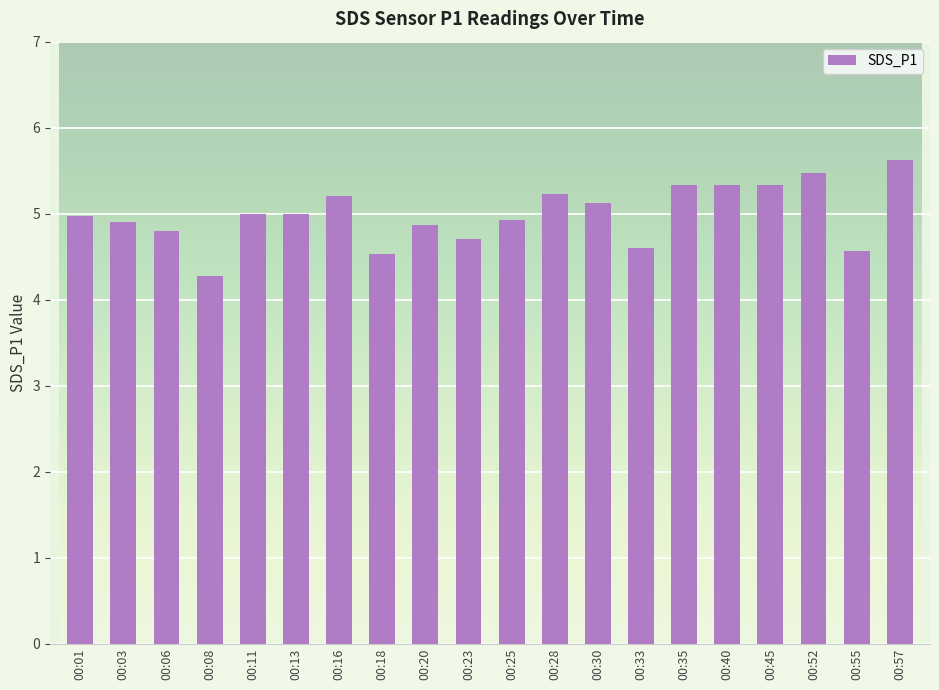

What is the change in value from 00:40 to 00:52?

+0.1